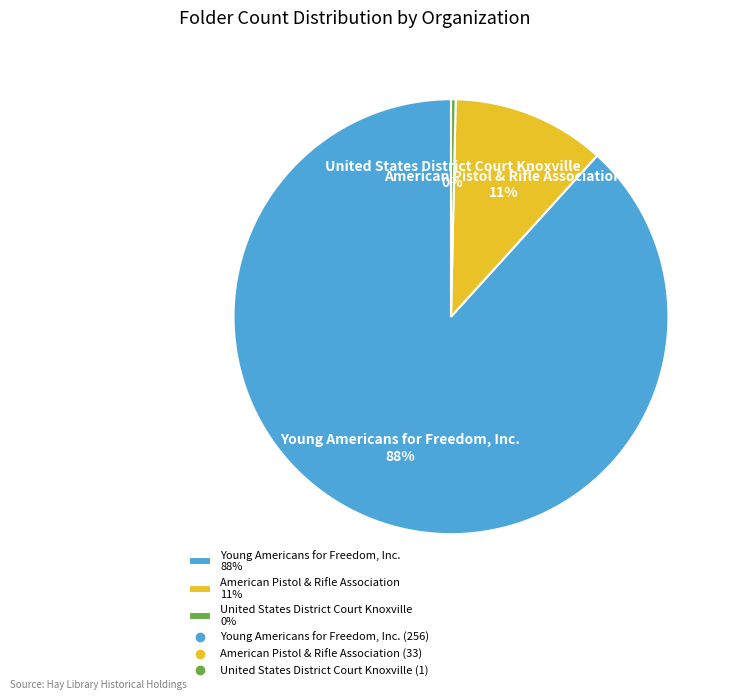

To the nearest percent, what is the difference between the United States District Court Knoxville and American Pistol & Rifle Association slice percentages?

11%